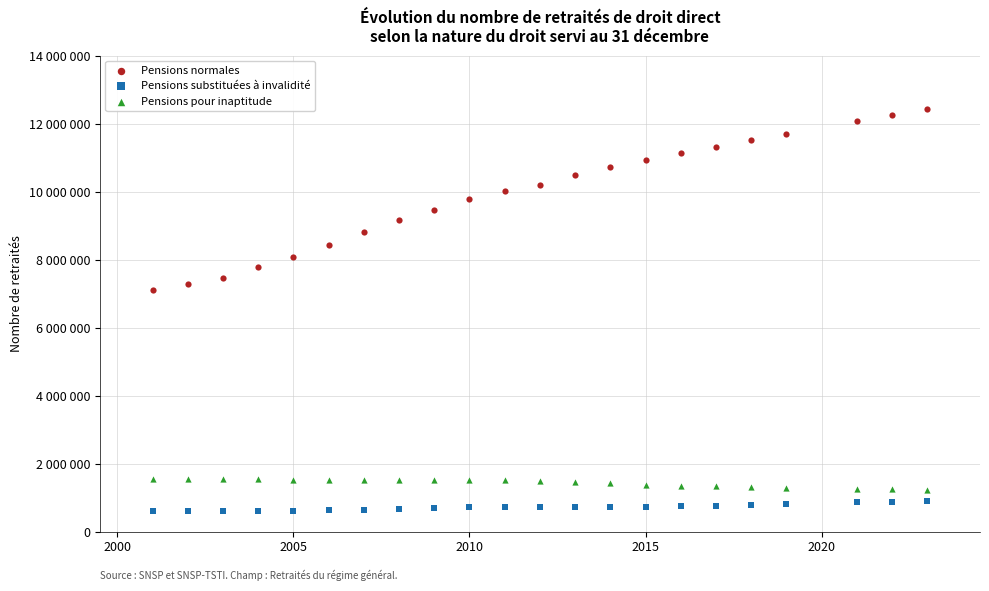

Which series contains the highest Y value?

Pensions normales